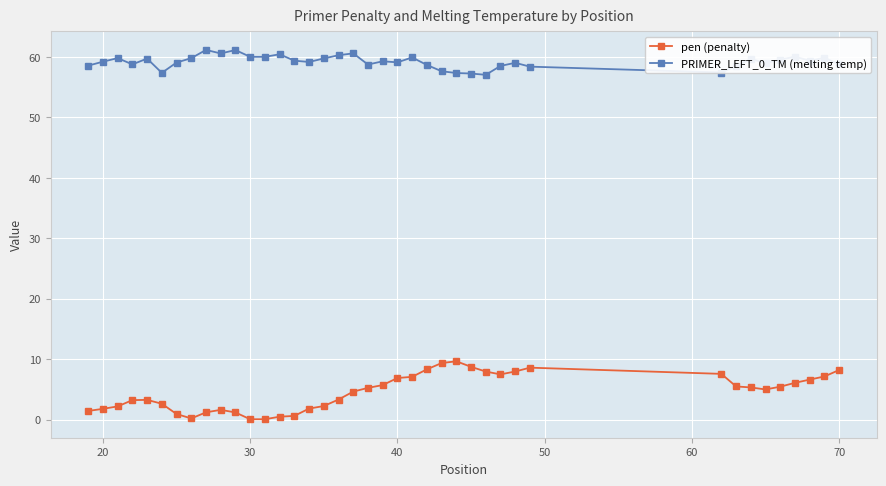

Which series has the largest range (max minus min)?

pen (penalty)